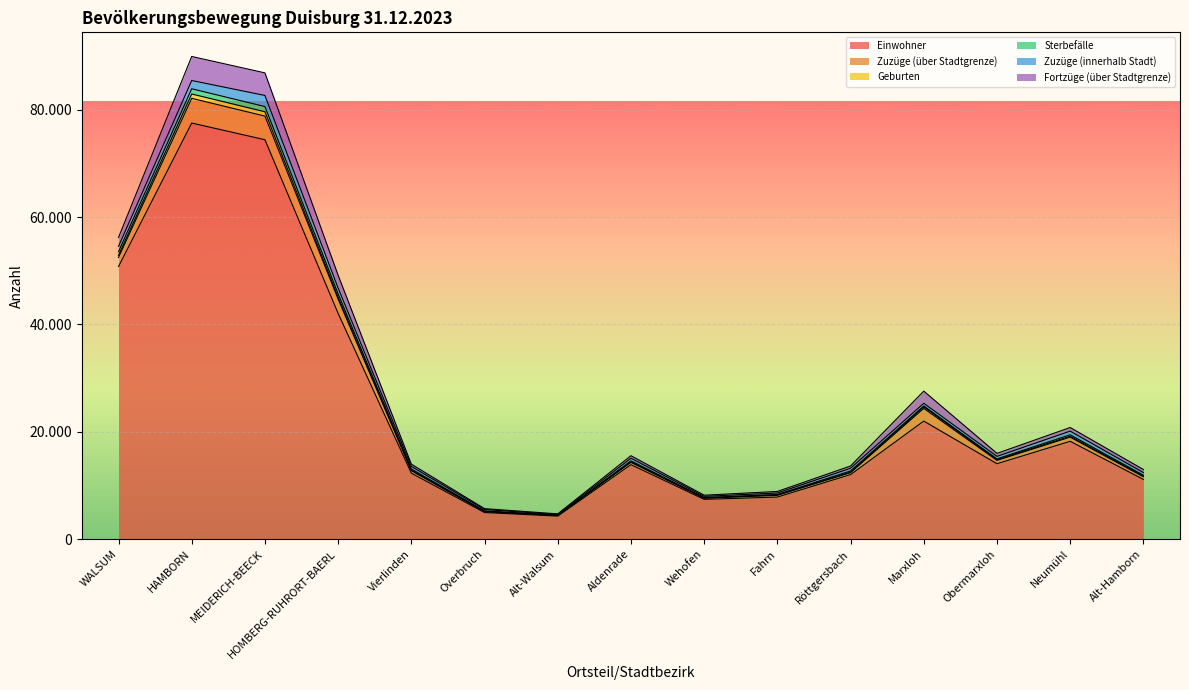

Does the chart display data point markers on the line(s)?

No